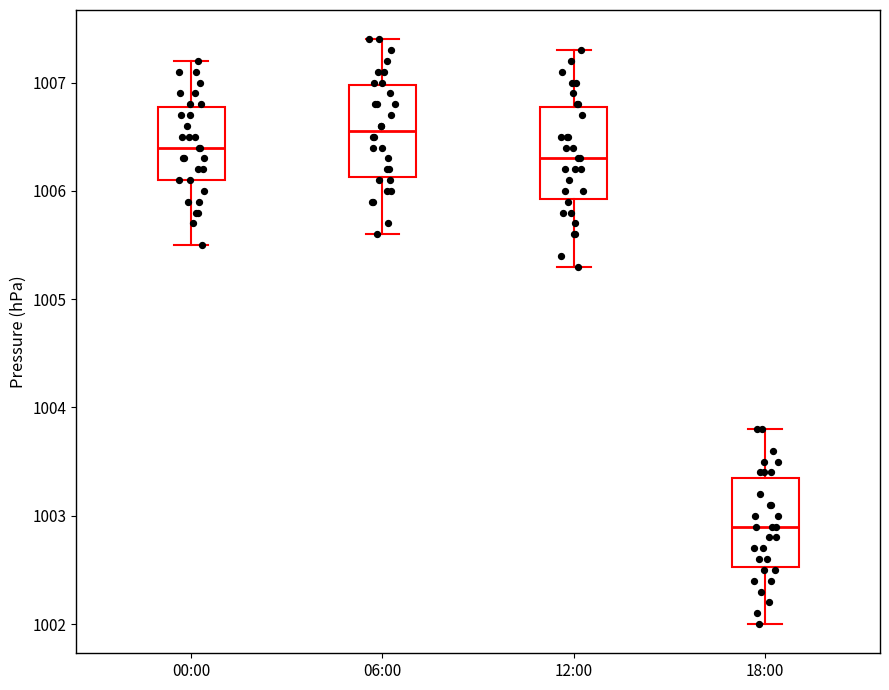

Which box has the lowest median line?

18:00